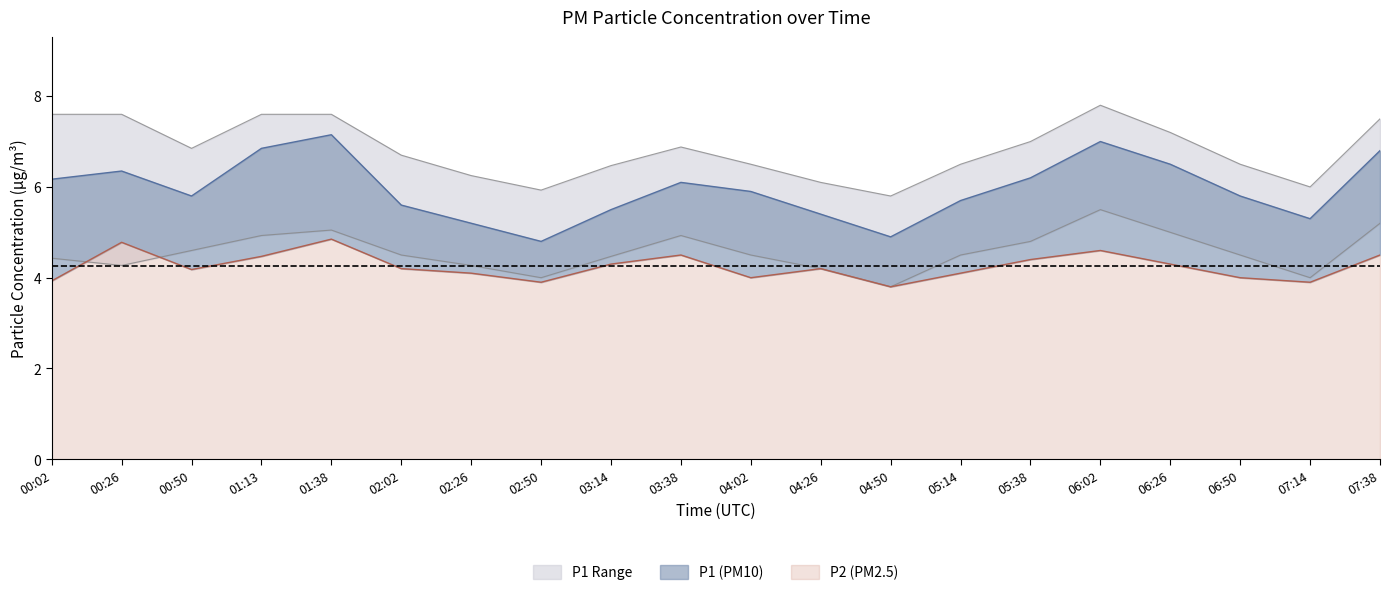

Which has a higher value, 02:02 or 05:38?

05:38